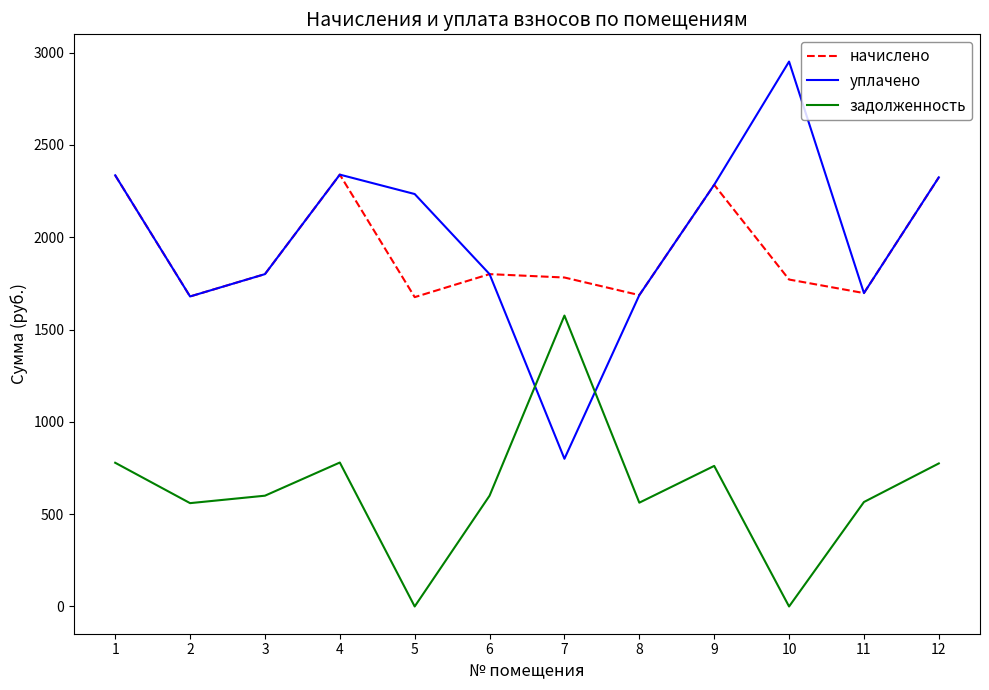

Between which two adjacent categories do задолженность and уплачено first intersect?

6 and 7